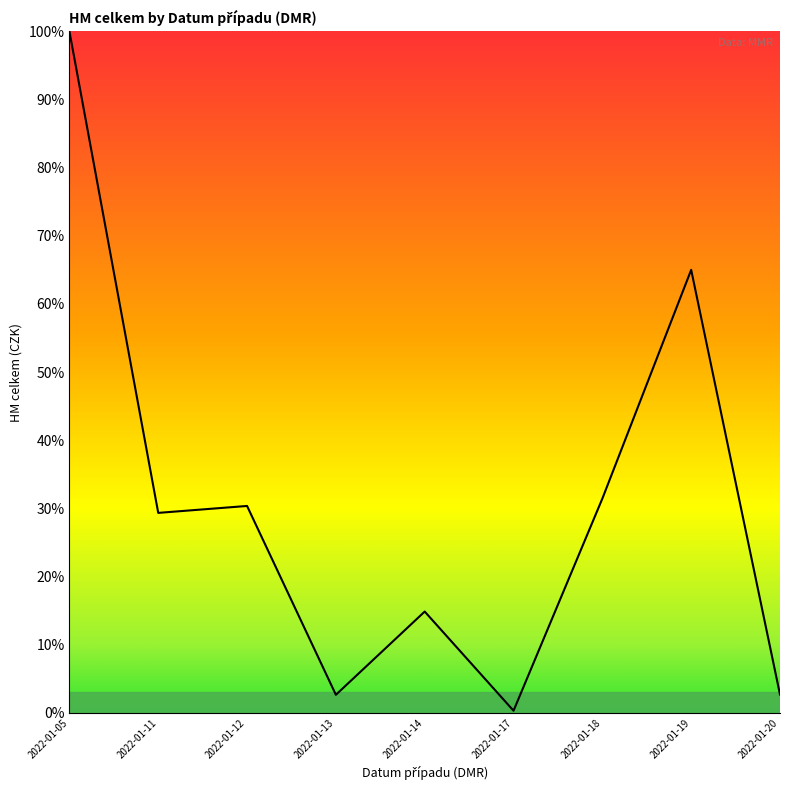

Where is the data nearest to the value 50?

2022-01-19